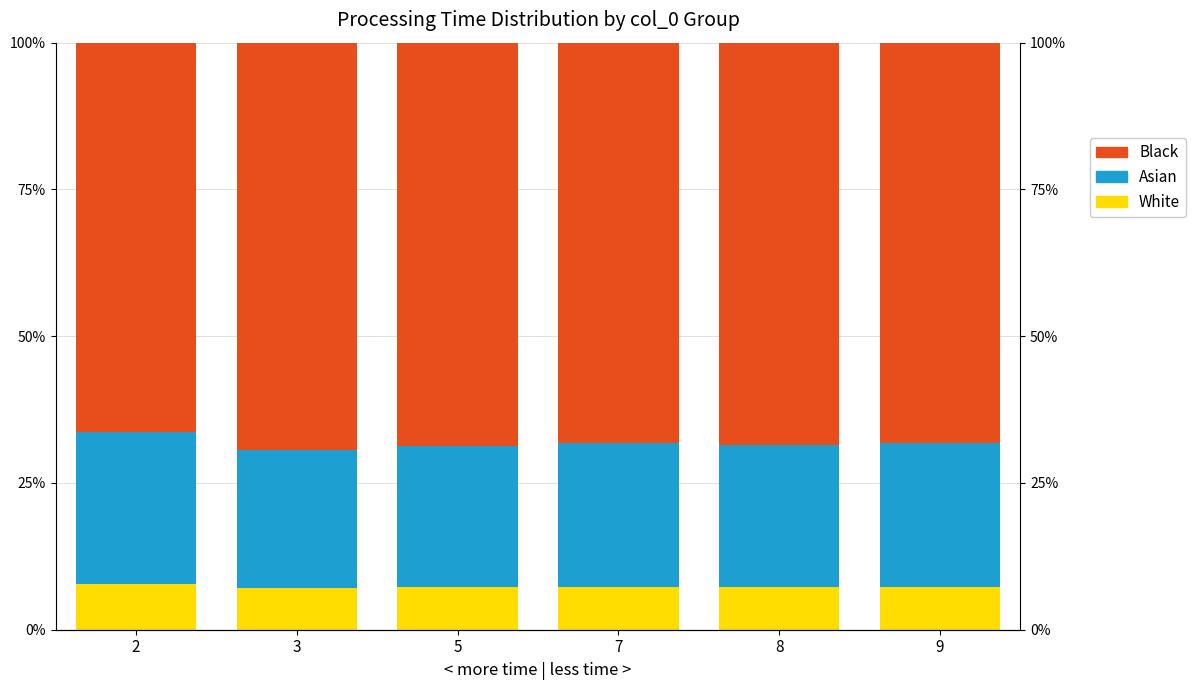

The value of Black at 9 is 44.2. True or false?

False